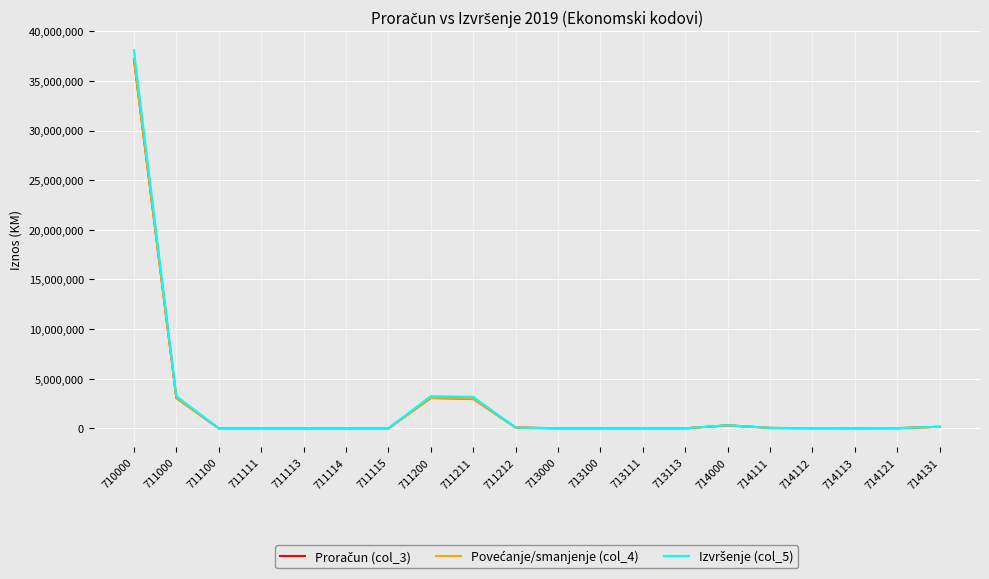

Reading left to right, extract all data points from this chart.

Proračun (col_3): 710000=37211840	711000=3061750	711100=3110	711111=2910	711113=50	711114=100	711115=50	711200=3058640	711211=2980110	711212=78530	713000=2590	713100=2590	713111=2390	713113=200	714000=301430	714111=40540	714112=9520	714113=2460	714121=13270	714131=153870
Povećanje/smanjenje (col_4): 710000=37211840	711000=3061750	711100=3110	711111=2910	711113=50	711114=100	711115=50	711200=3058640	711211=2980110	711212=78530	713000=2590	713100=2590	713111=2390	713113=200	714000=301430	714111=40540	714112=9520	714113=2460	714121=13270	714131=153870
Izvršenje (col_5): 710000=38101400	711000=3243729	711100=2694	711111=2679	711113=15	711114=0	711115=0	711200=3241035	711211=3167780	711212=73255	713000=2107	713100=2107	713111=1845	713113=262	714000=311681	714111=37649	714112=8115	714113=2719	714121=12702	714131=167949